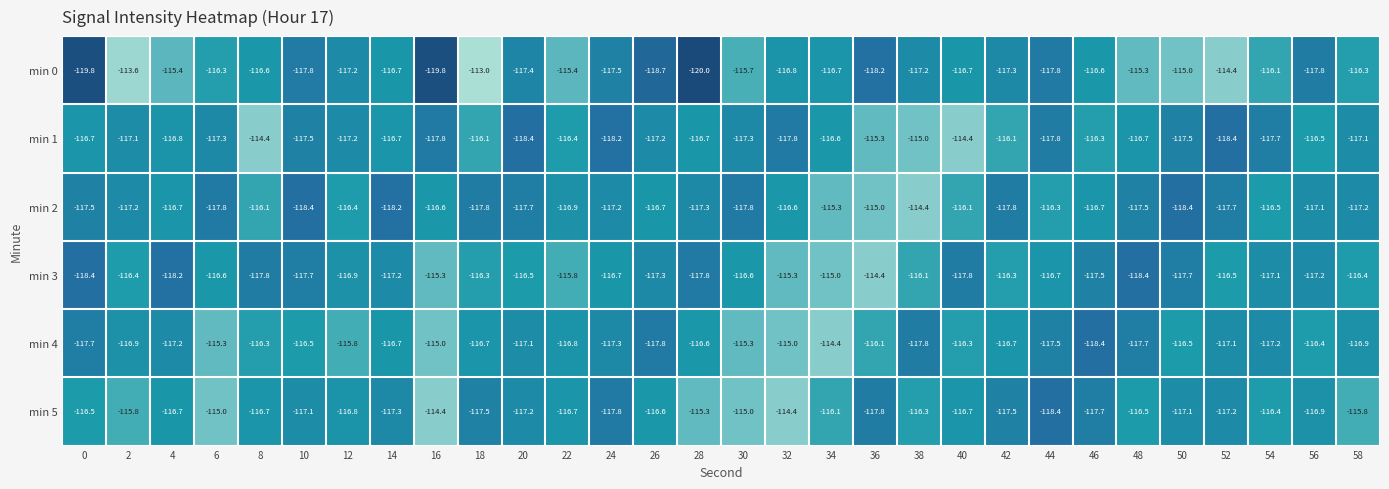

At 6, list the series in order from smallest to largest.

min 2, min 1, min 3, min 0, min 4, min 5